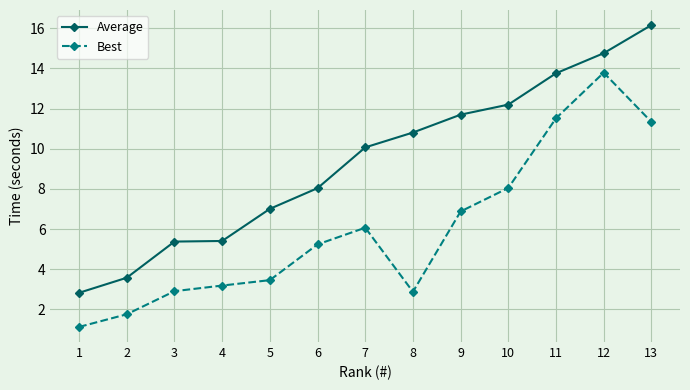

The value of Average at 9 is 11.7. True or false?

True